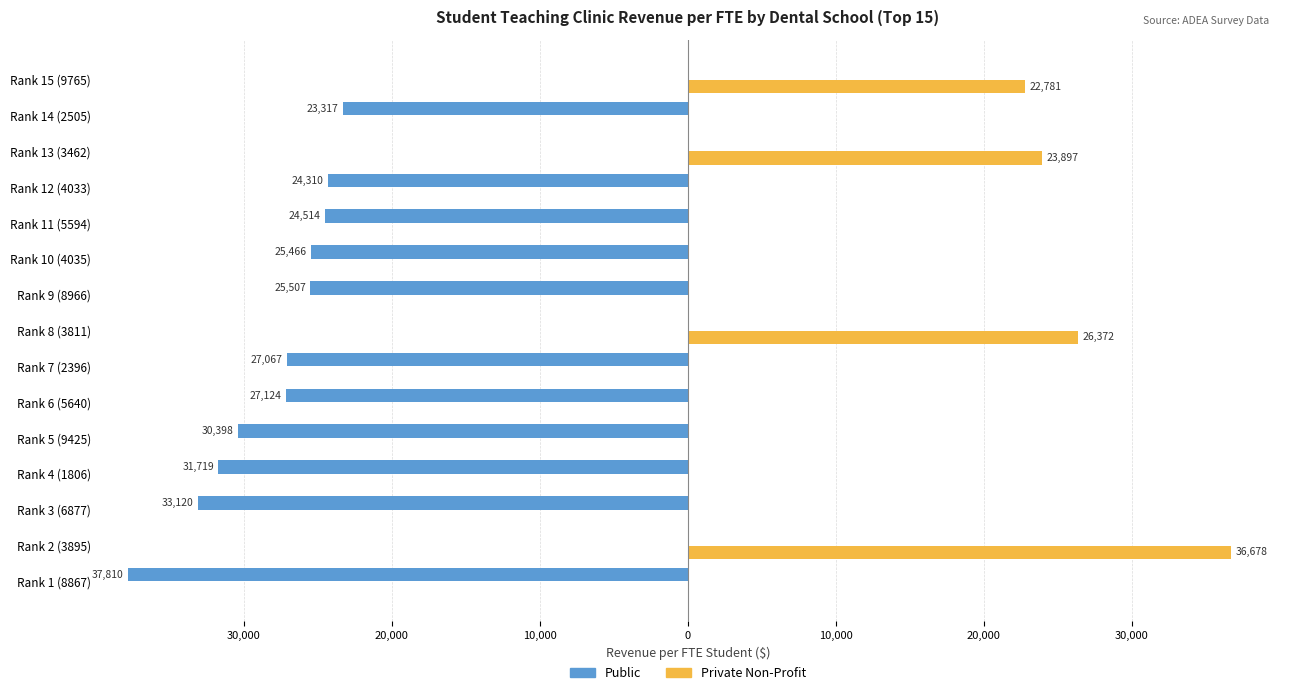

What are all the series names shown in the legend?

Public, Private Non-Profit